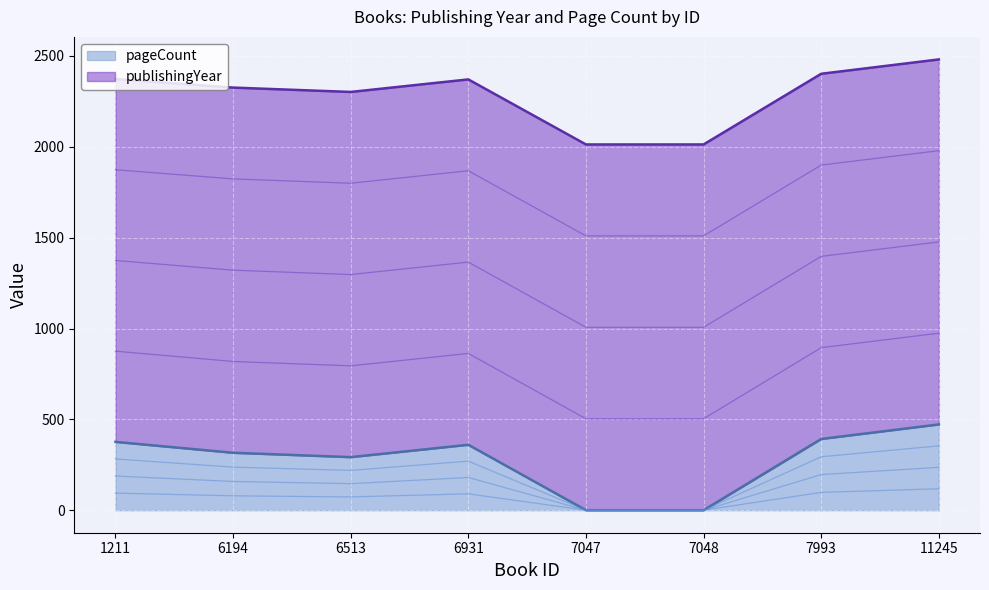

At which label does pageCount reach its peak?

11245